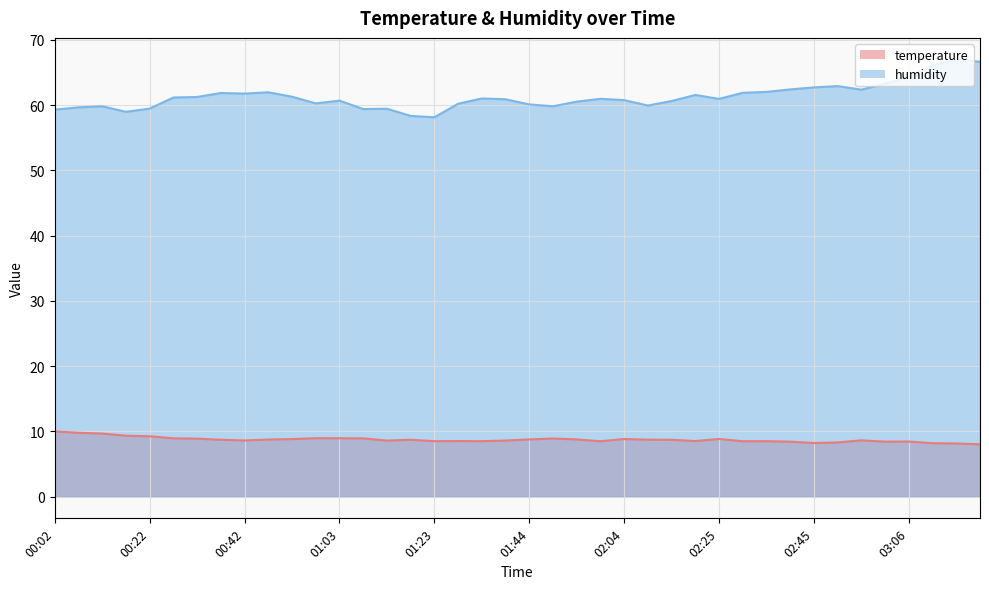

What is the maximum value shown in the chart?

67.0